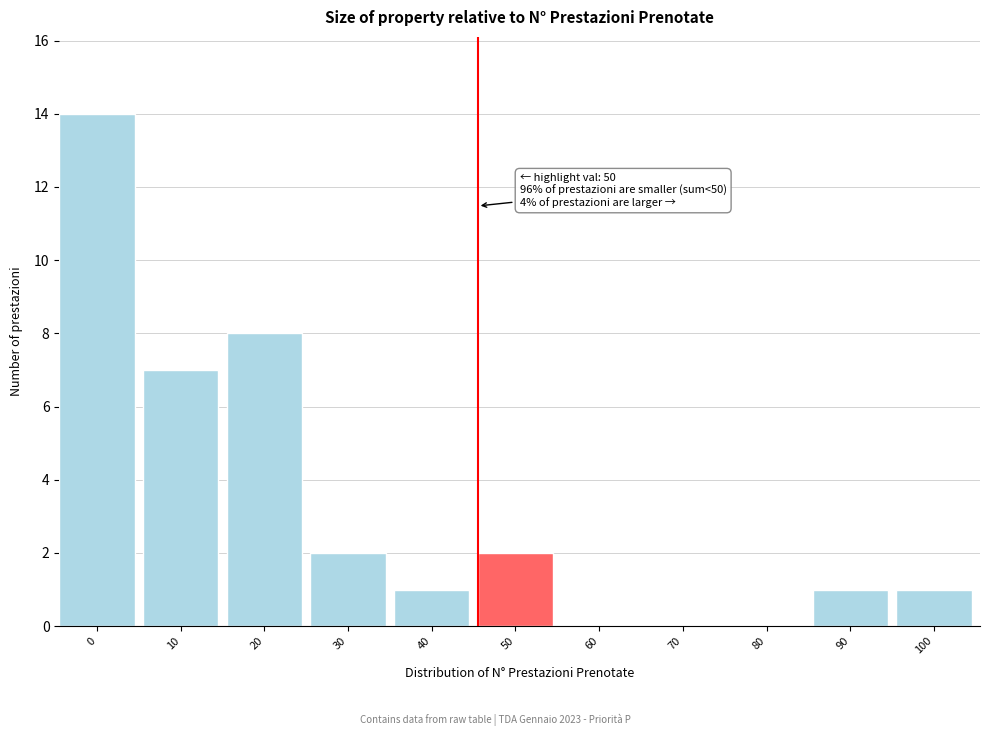

Reading right to left, extract all data points from this chart.

100=1	90=1	80=0	70=0	60=0	50=2	40=1	30=2	20=8	10=7	0=14